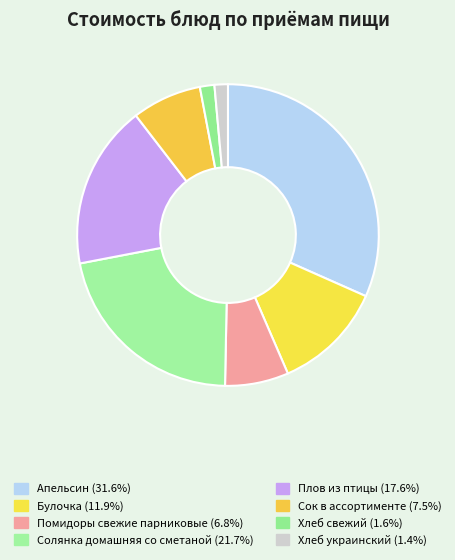

To the nearest percent, what is the difference between the Сок в ассортименте and Булочка slice percentages?

4%